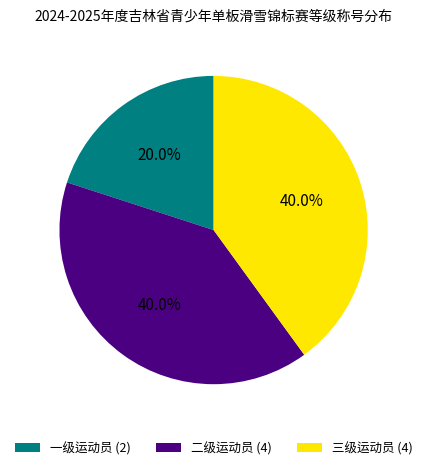

Combined, what portion of the pie is 三级运动员 (4) and 一级运动员 (2)?

60.0%